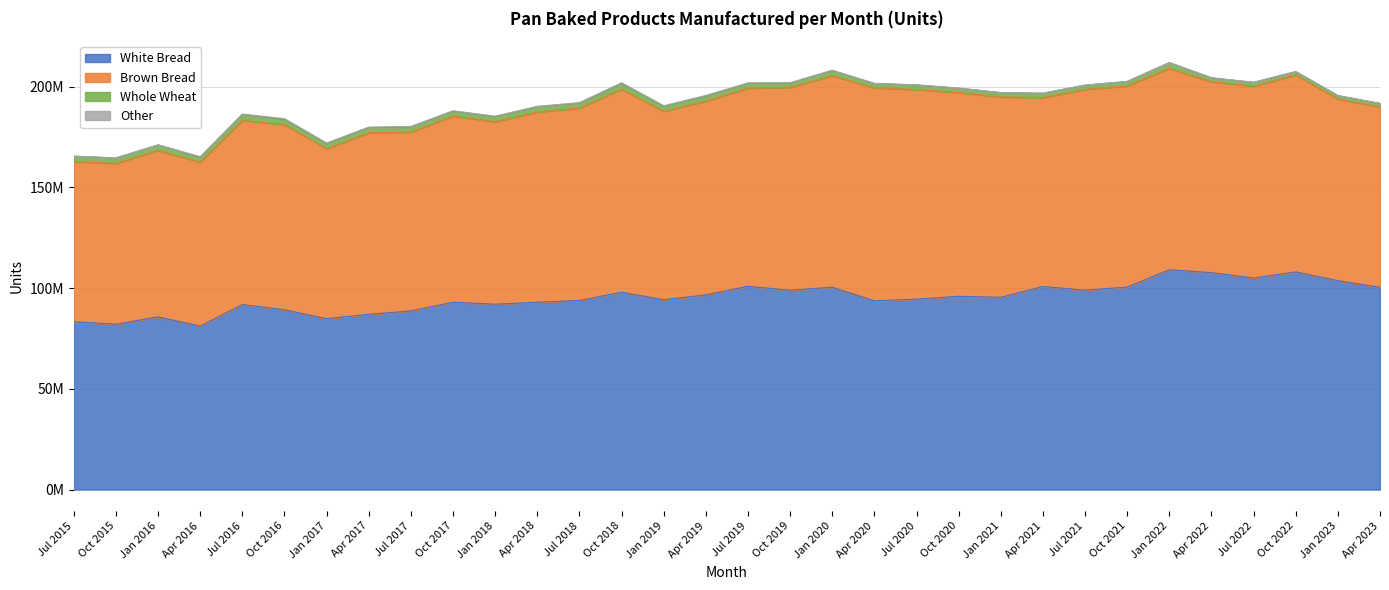

Where is the first local minimum for Brown Bread?

Apr 2016